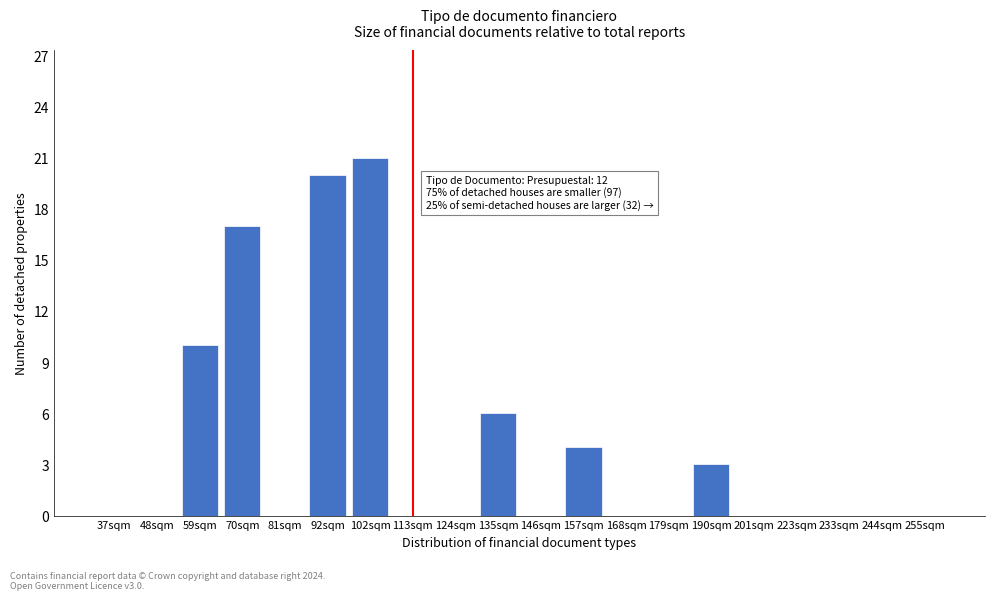

Reading left to right, list all the values displayed in this chart.

37sqm=0	48sqm=0	59sqm=10	70sqm=17	81sqm=0	92sqm=20	102sqm=21	113sqm=0	124sqm=0	135sqm=6	146sqm=0	157sqm=4	168sqm=0	179sqm=0	190sqm=3	201sqm=0	223sqm=0	233sqm=0	244sqm=0	255sqm=0